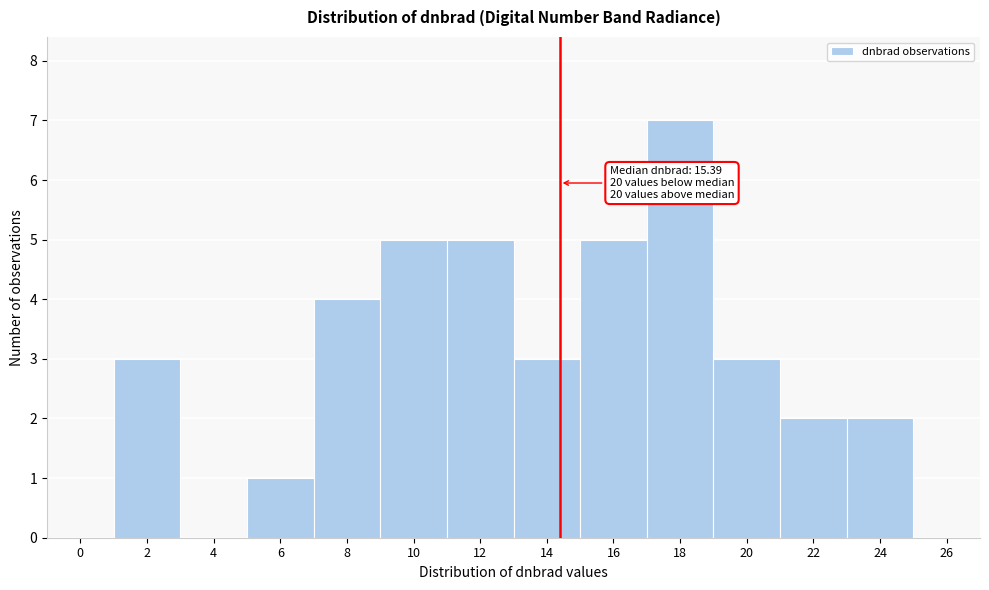

Reading left to right, list all the values displayed in this chart.

0=0	2=3	4=0	6=1	8=4	10=5	12=5	14=3	16=5	18=7	20=3	22=2	24=2	26=0